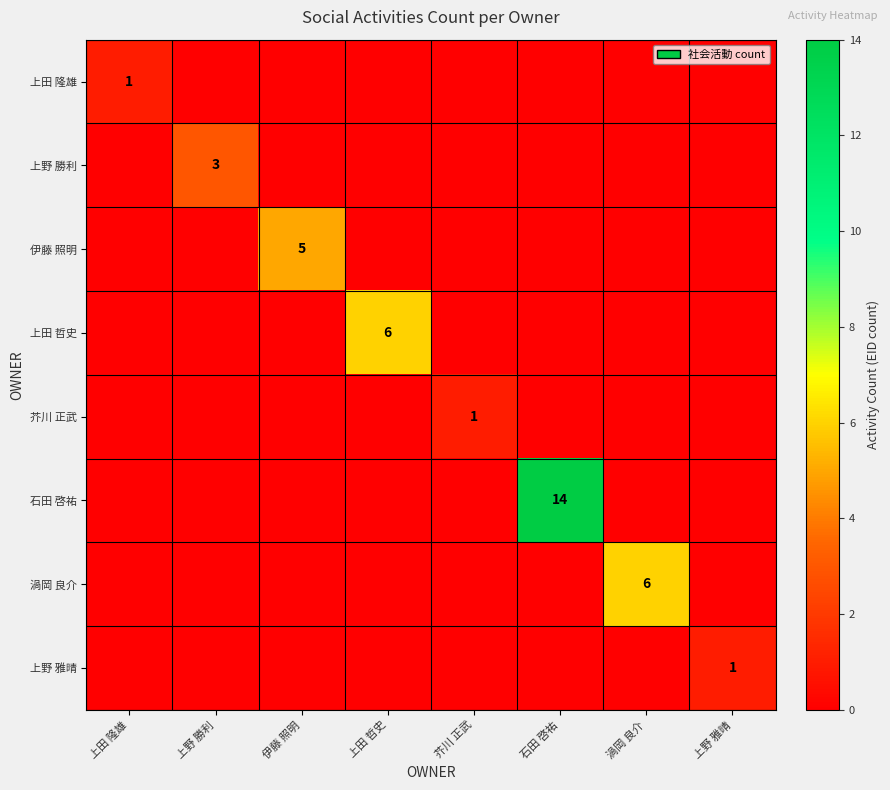

What is the total value across all series at 上野 雅晴?

1